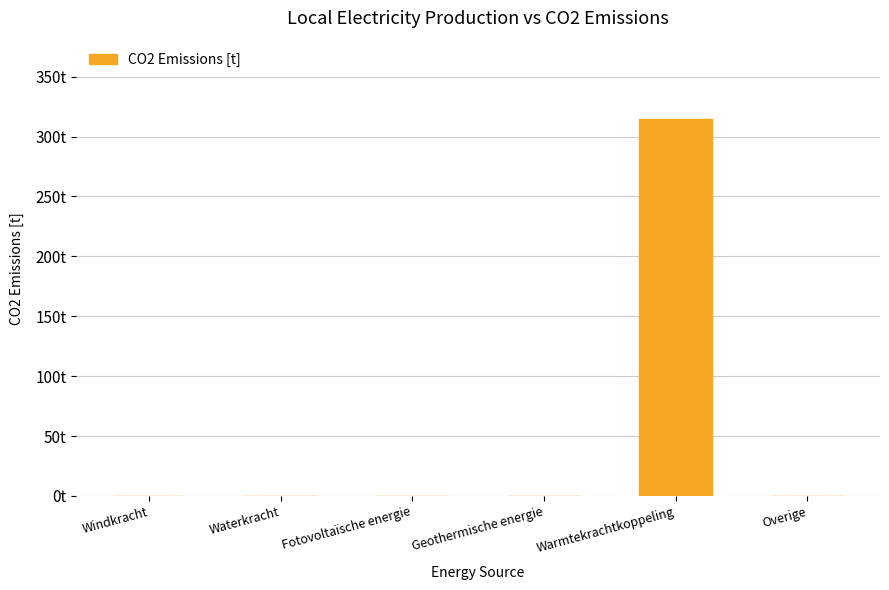

What is the average value?

52.4